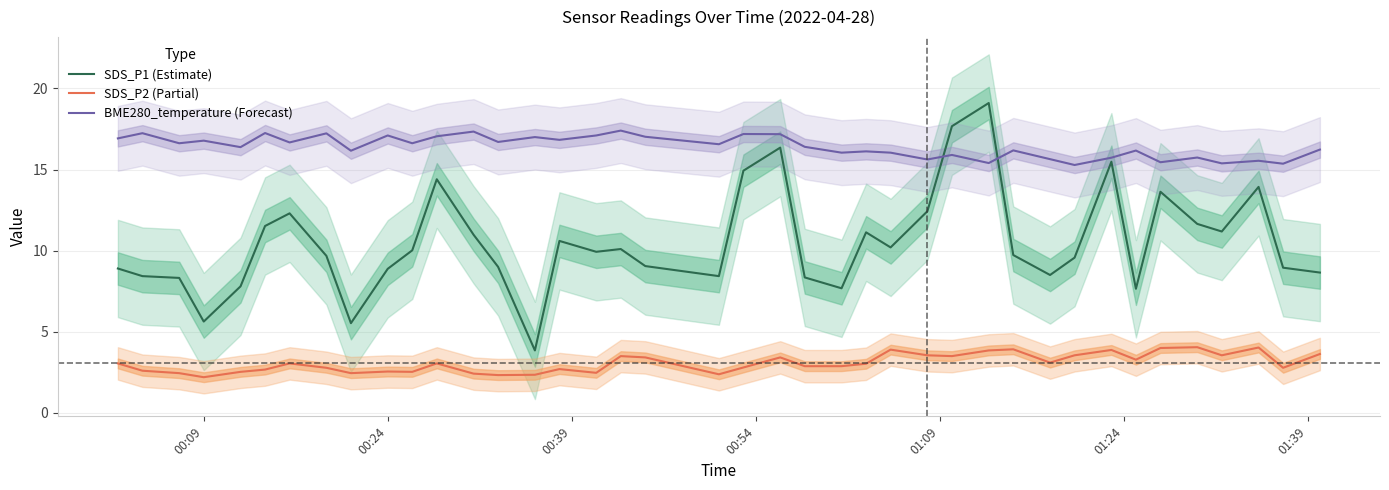

True or false: SDS_P1 (Estimate) and SDS_P2 (Partial) cross at least once.

False